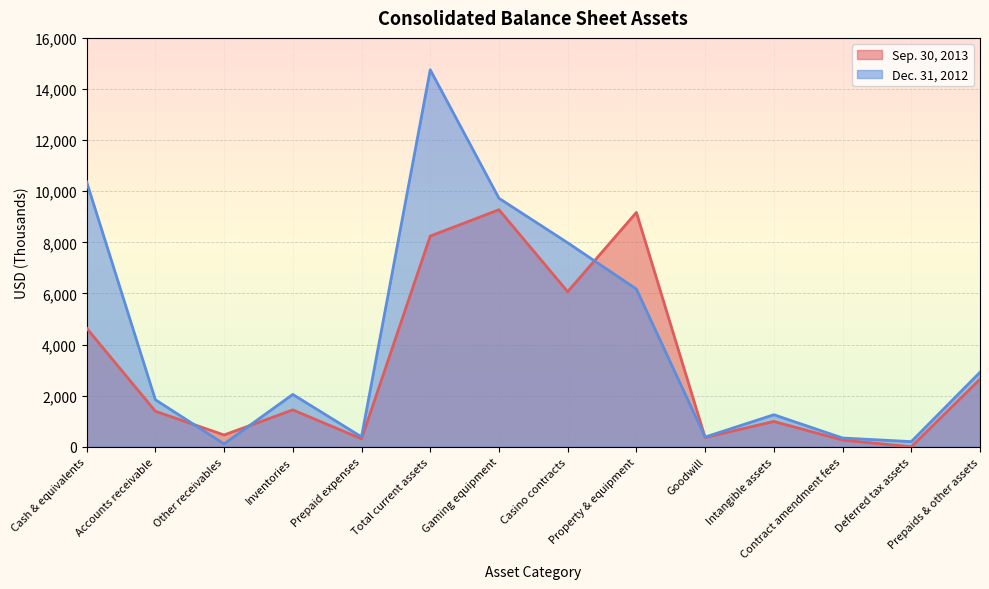

What position from the left is Deferred tax assets?

13